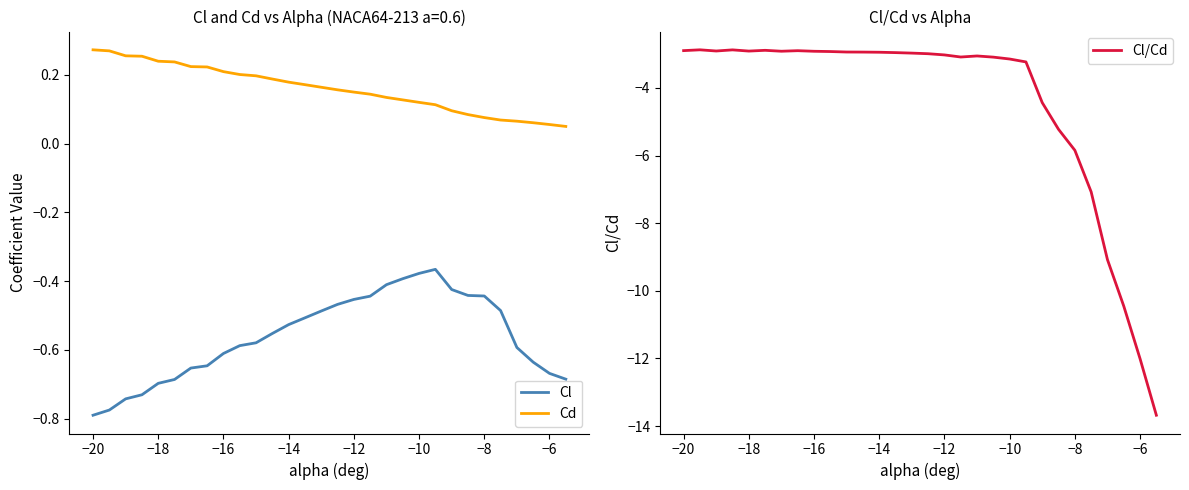

Is the value of Cd at −6 greater than the value of Cl at −10?

Yes